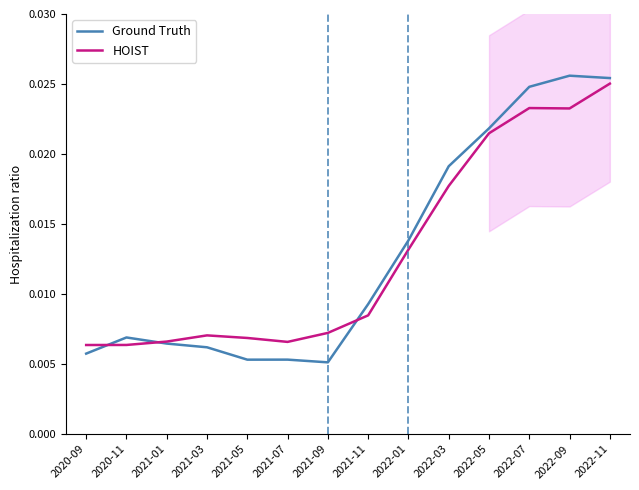

True or false: Ground Truth has more than 1 interior local peaks.

True